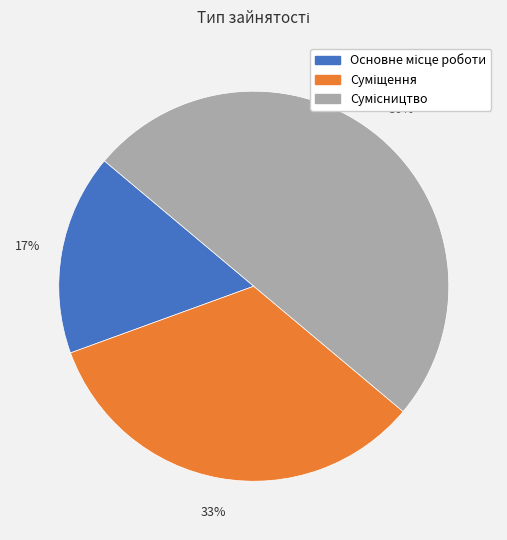

To the nearest percent, what is the average slice percentage?

33%